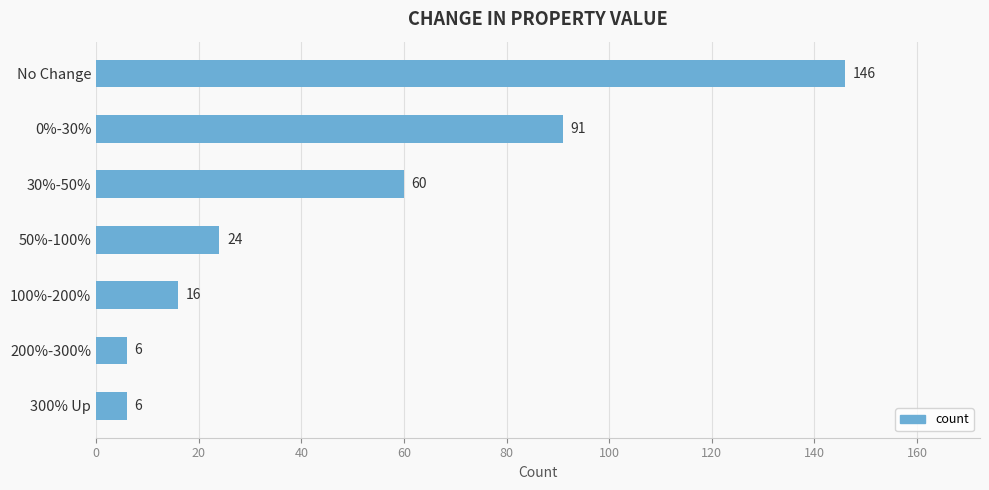

What is the sum of the values at 50%-100% and No Change?

170